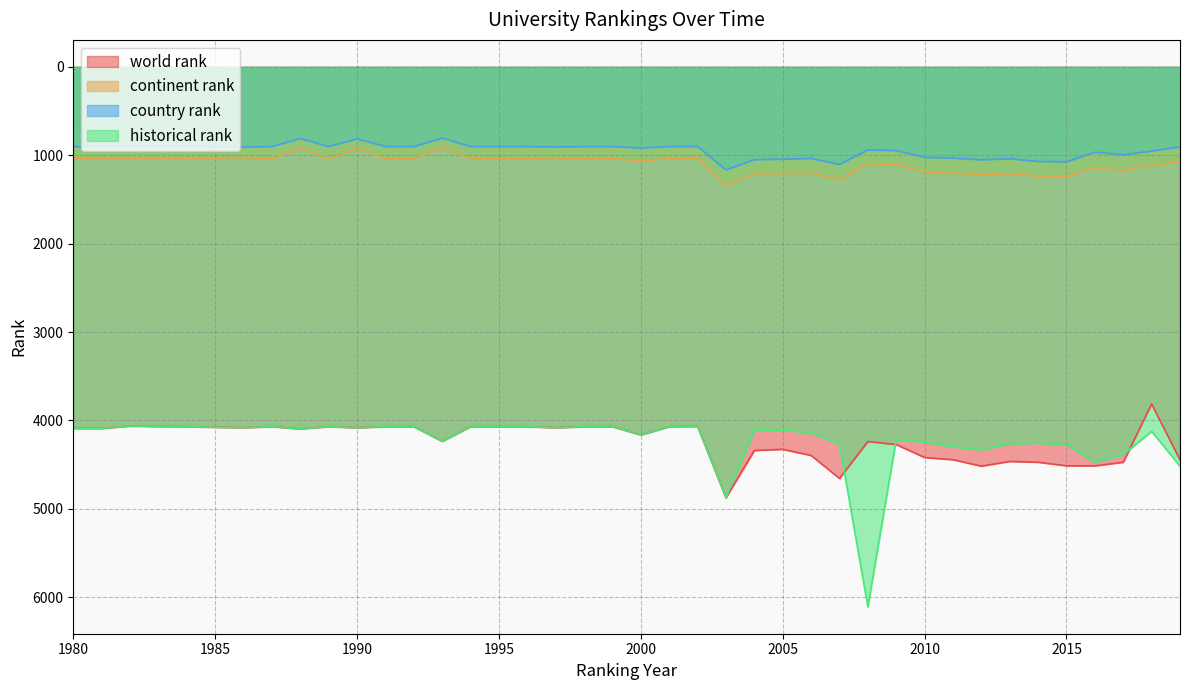

True or false: historical rank and continent rank intersect in this chart.

False